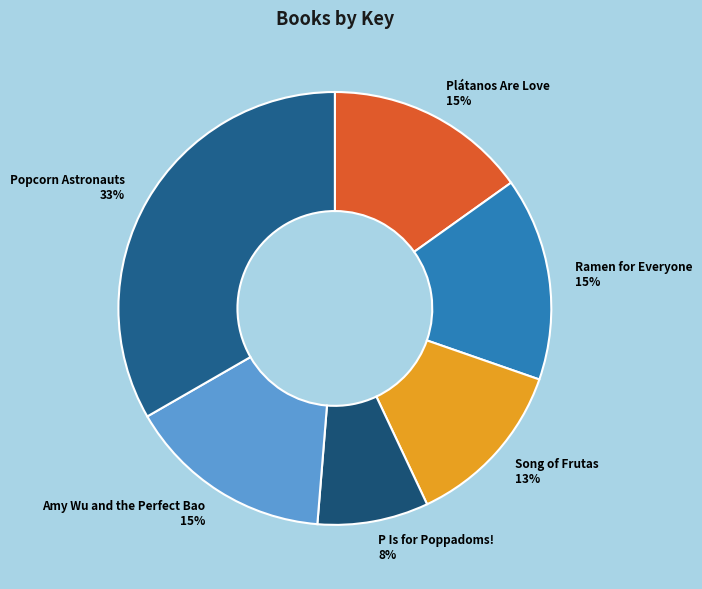

Does P Is for Poppadoms! represent more than half of the total?

No